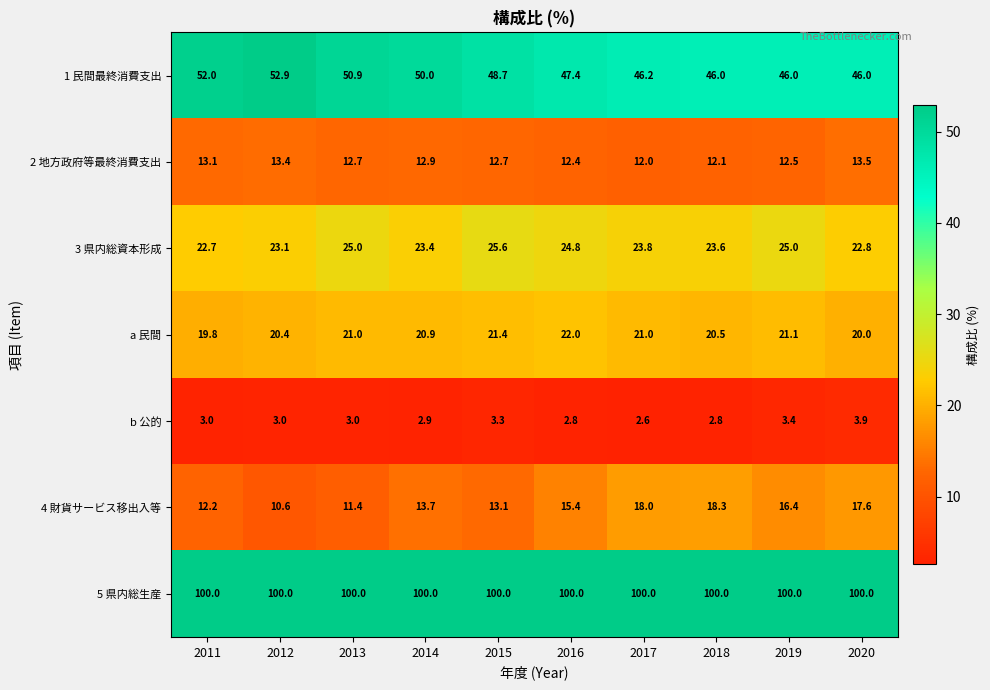

Which series has the largest range (max minus min)?

4 財貨サービス移出入等